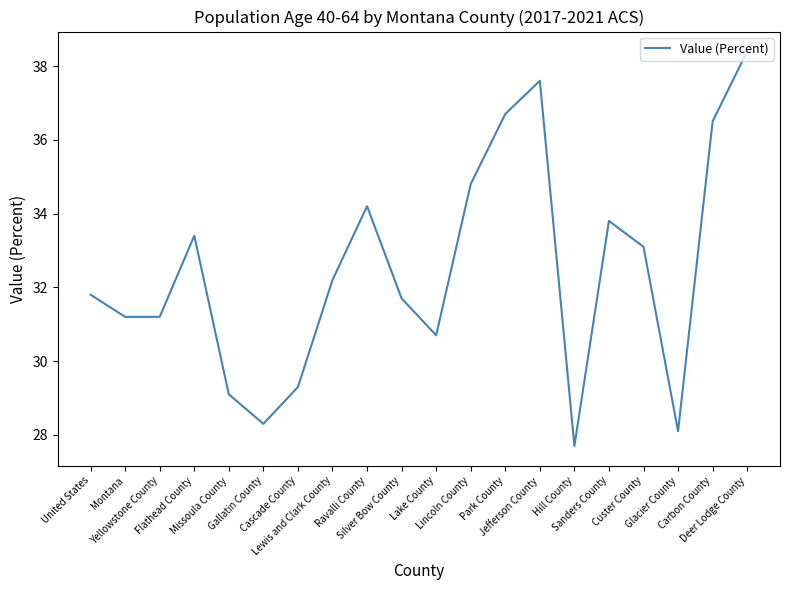

What is the smallest value displayed?

27.7